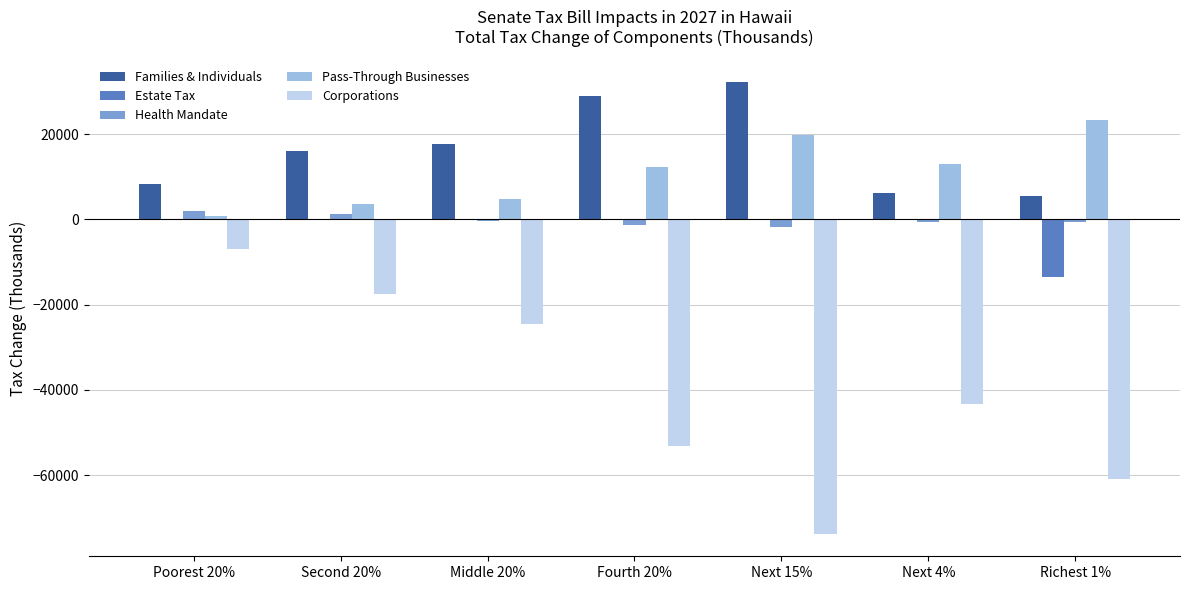

What is the total value across all series at Second 20%?

3100